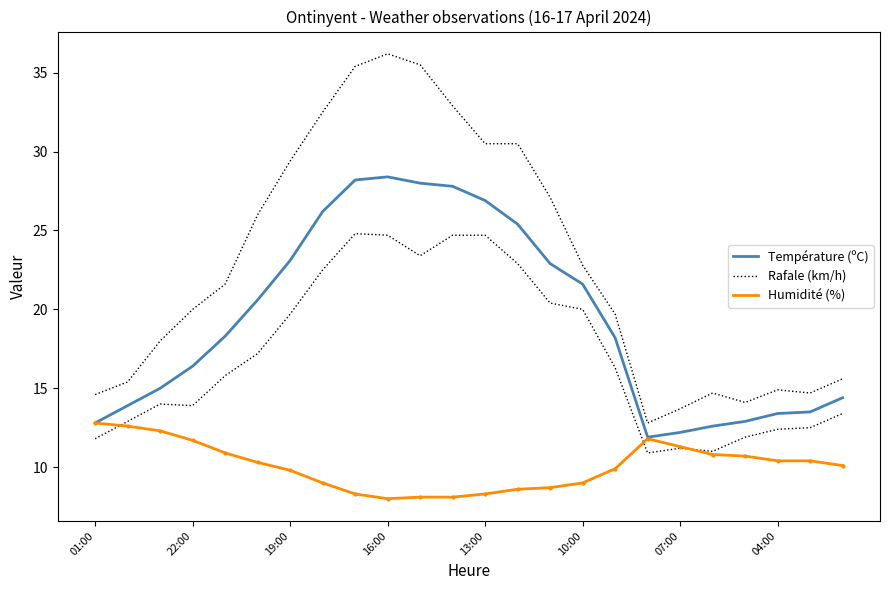

How many data points in Rafale (km/h) are less than 21?

12